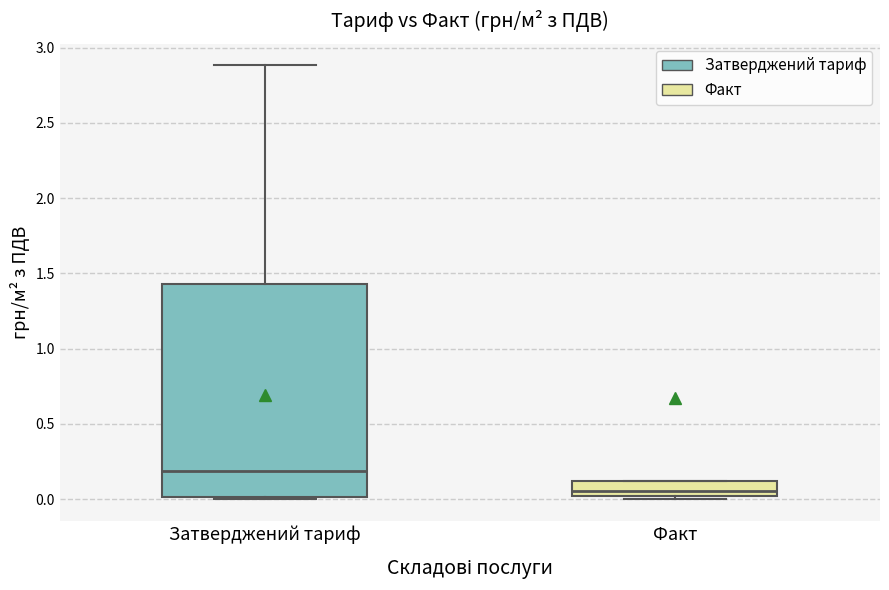

Reading left to right, read every box against the y-axis: the position of its median line, the range the box covers, and the ends of its whiskers. The values are not printed on the chart, so give them approximately, as read against the axis.

Затверджений тариф: median 0.20, box 0.00 to 1.45, whiskers 0.00 to 2.90
Факт: median 0.05, box 0.00 to 0.10, whiskers 0.00 (just below the box's lower edge) to 0.10